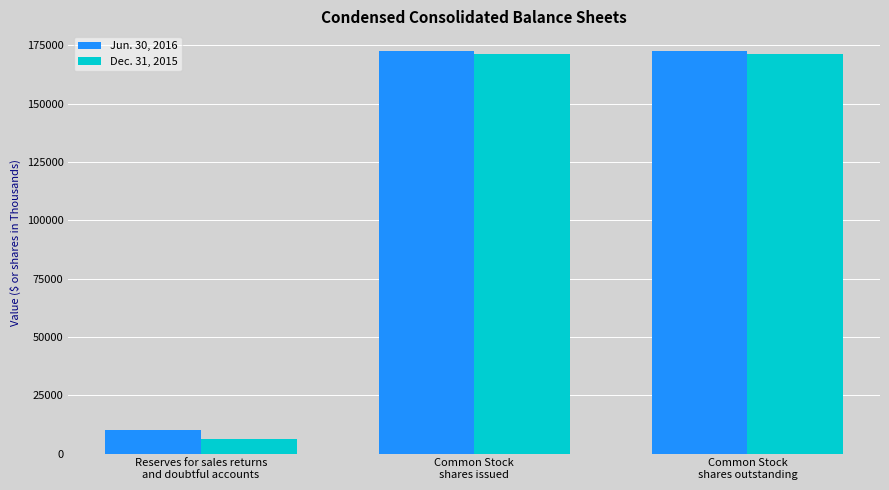

What is the lowest value of the Jun. 30, 2016 series?

10215